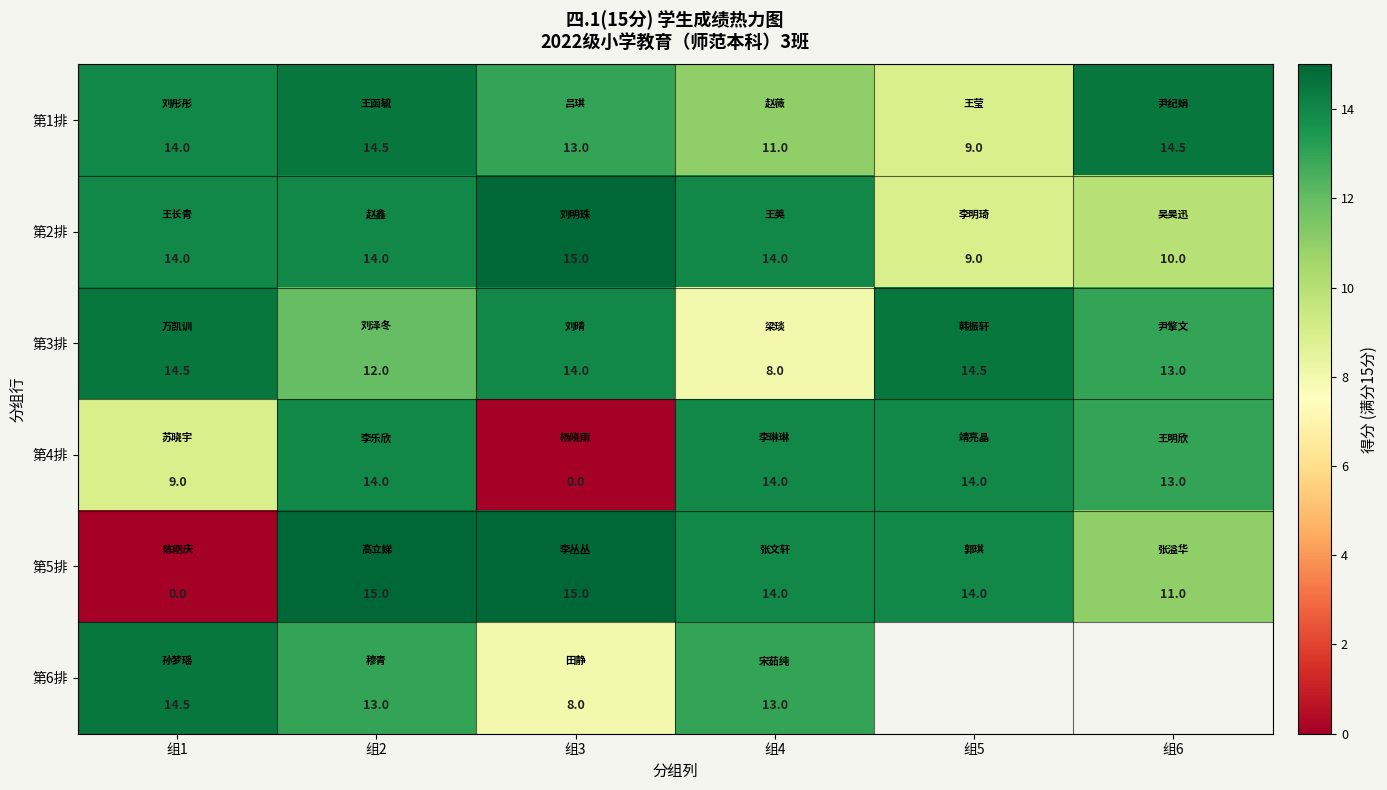

Is the value of 第3排 at 组5 greater than the value of 第2排 at 组1?

Yes